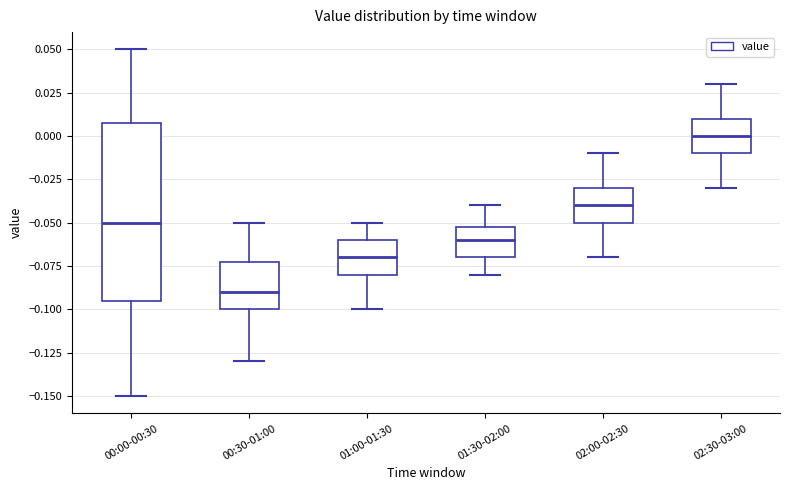

Reading left to right, transcribe this box plot: for each box, give where its median line is, the range the box spans, and where its two whiskers end, as read against the y-axis. The values are not printed on the chart, so give them approximately, as read against the axis.

00:00-00:30: median -0.050, box -0.095 to 0.010, whiskers -0.150 to 0.050
00:30-01:00: median -0.090, box -0.100 to -0.070, whiskers -0.130 to -0.050
01:00-01:30: median -0.070, box -0.080 to -0.060, whiskers -0.100 to -0.050
01:30-02:00: median -0.060, box -0.070 to -0.050, whiskers -0.080 to -0.040
02:00-02:30: median -0.040, box -0.050 to -0.030, whiskers -0.070 to -0.010
02:30-03:00: median 0.000, box -0.010 to 0.010, whiskers -0.030 to 0.030